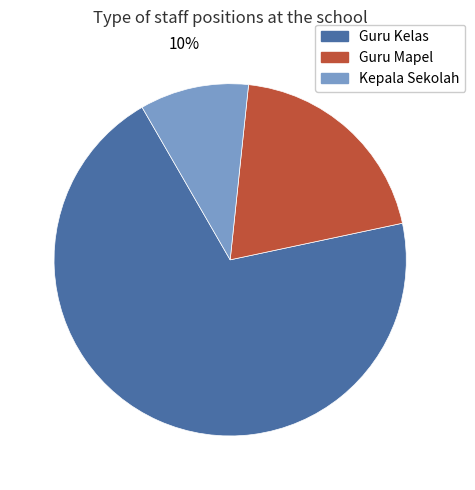

Is there a majority slice in this chart?

Yes